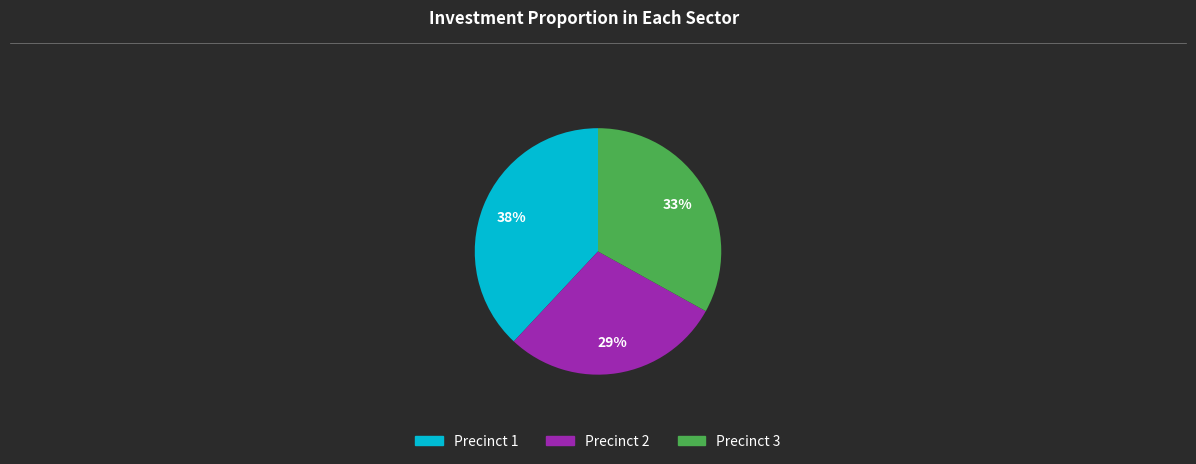

To the nearest percent, what is the difference between the largest and smallest slice percentages?

9%